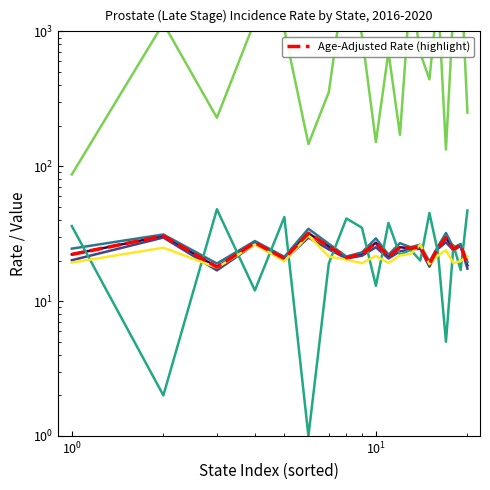

After their last crossing, which series has the higher values: Percent Late Stage or Upper 95% CI?

Percent Late Stage